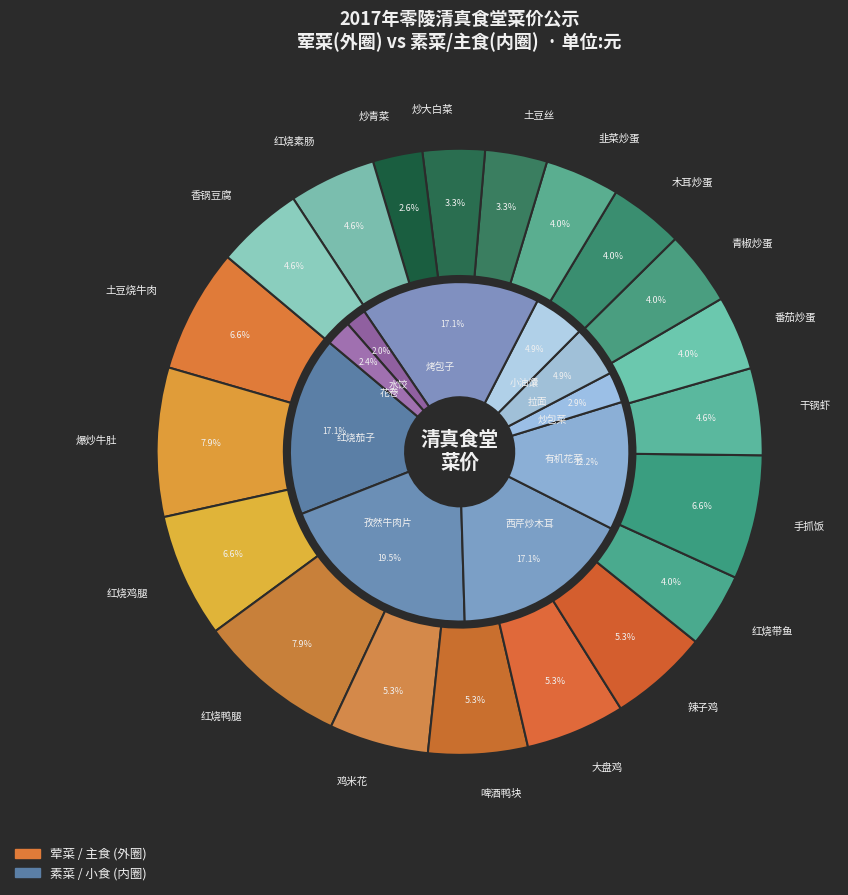

What is the smallest slice in the pie chart?

炒青菜